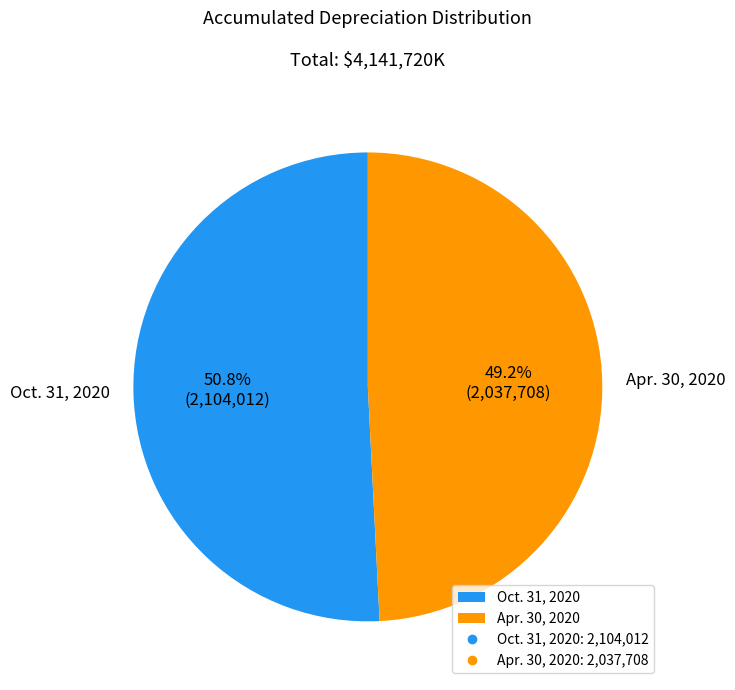

To the nearest percent, what is the difference between the largest and smallest slice percentages?

2%